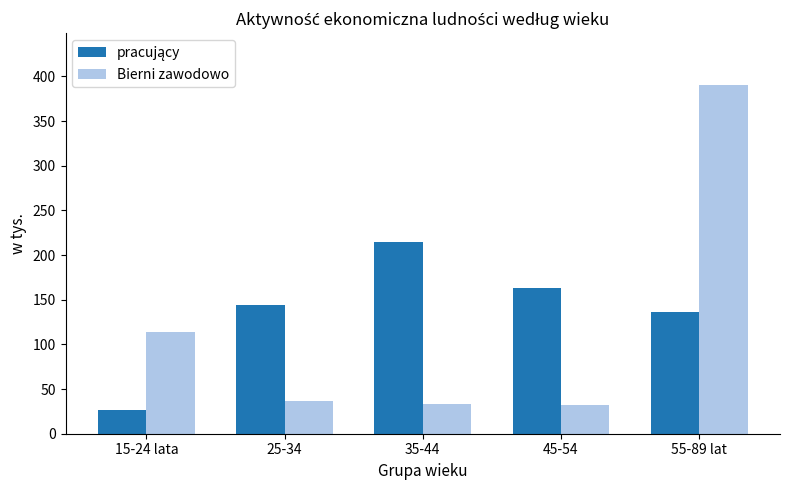

What is the total value across all series at 15-24 lata?

141